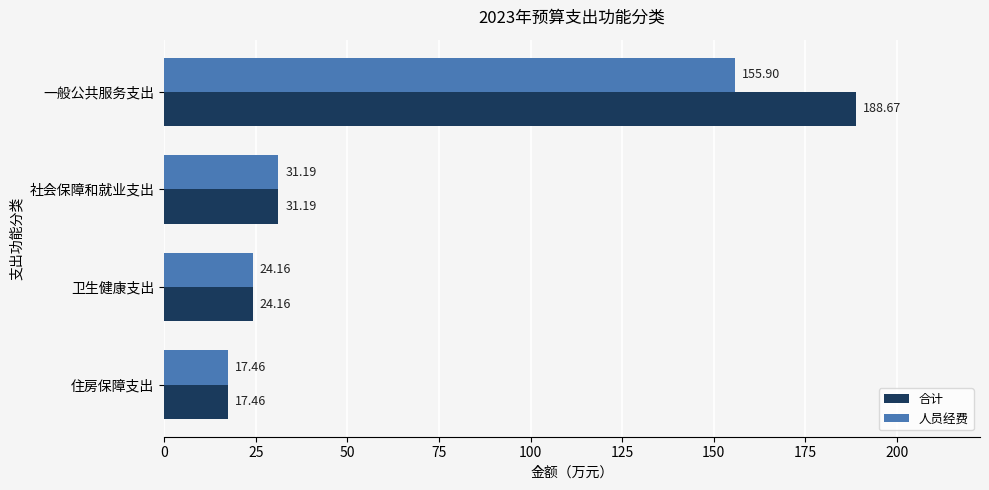

Which series has the largest total across all categories?

合计